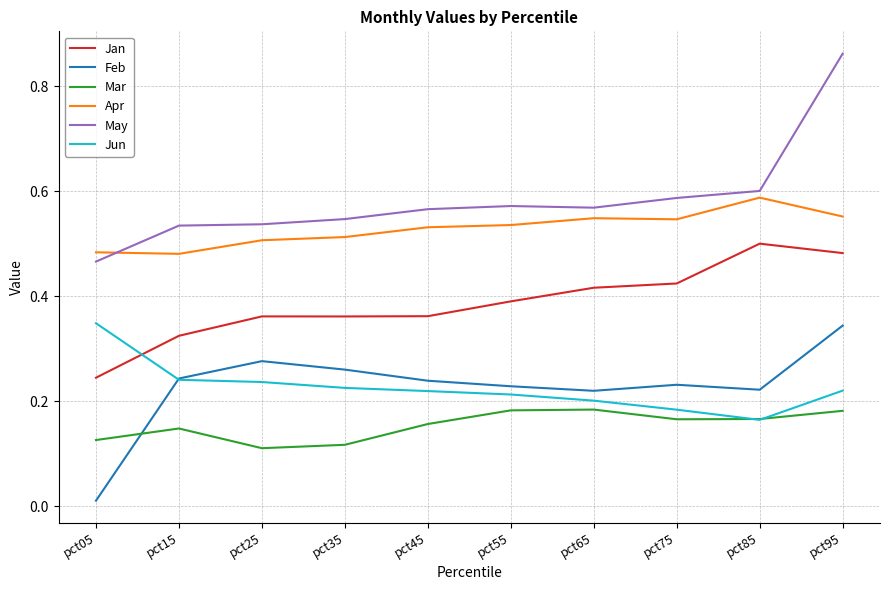

Which series has the largest total across all categories?

May